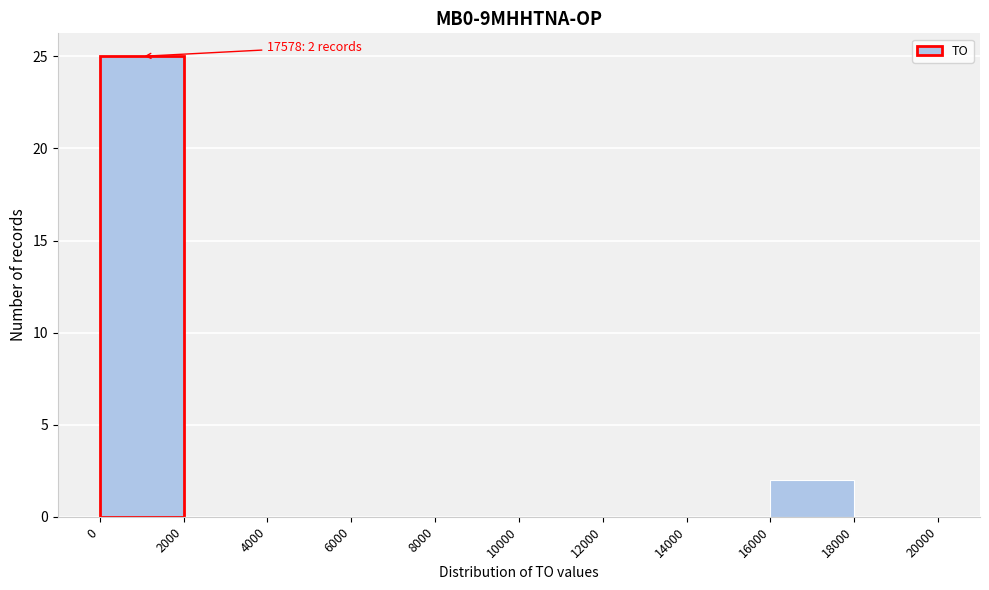

Over which range of the x-axis is the bar tallest?

0 to 2000